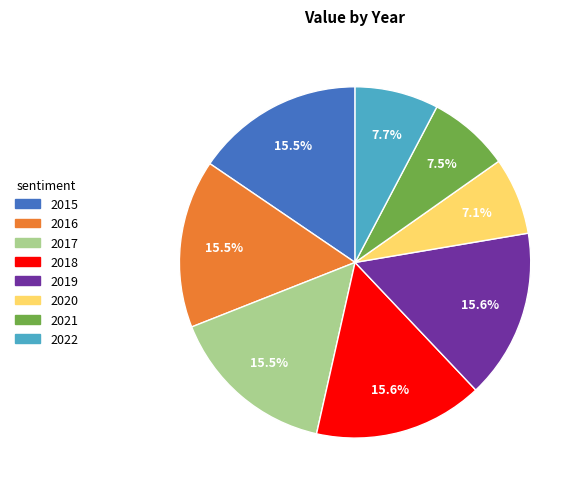

Is the sum of 2015 and 2022 greater than half?

No